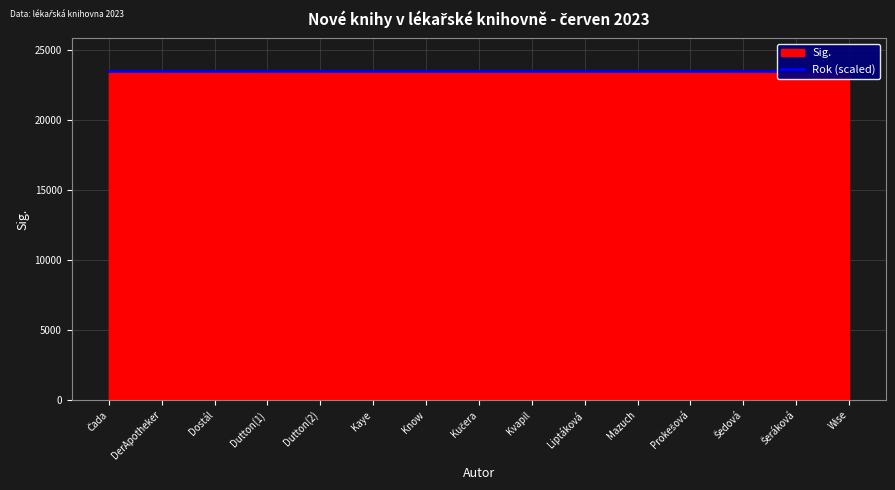

List the labels in order of value, smallest first.

Liptáková, Mazuch, Kučera, Prokešová, Čada, Dostál, Kvapil, Kaye, Wise, Know, Dutton(2), DerApotheker, Dutton(1), Šeráková, Šedová